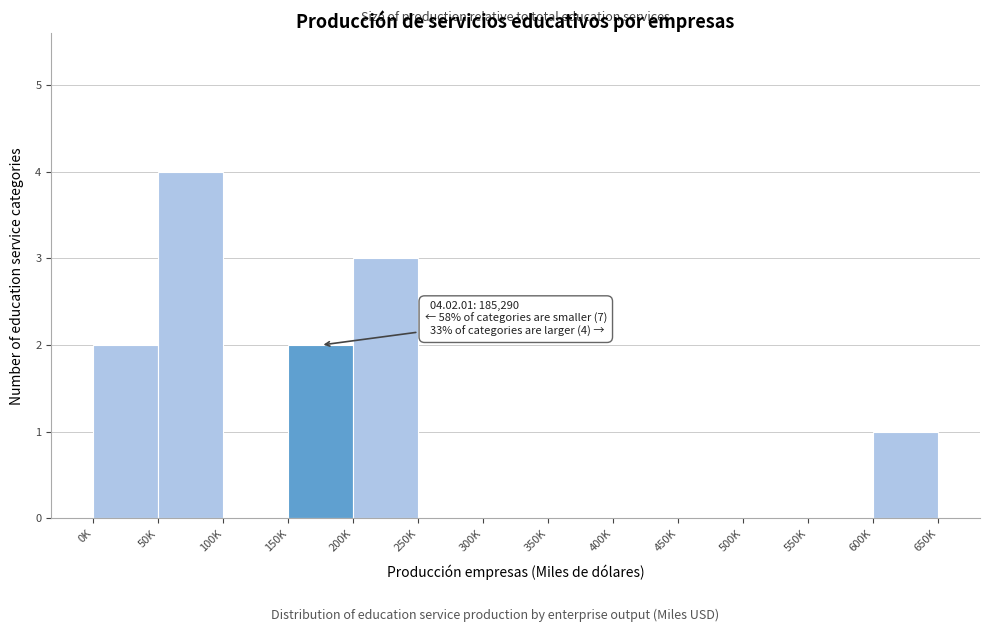

Reading left to right, what are all the values shown in this chart?

0K=2	50K=4	100K=0	150K=2	200K=3	250K=0	300K=0	350K=0	400K=0	450K=0	500K=0	550K=0	600K=1